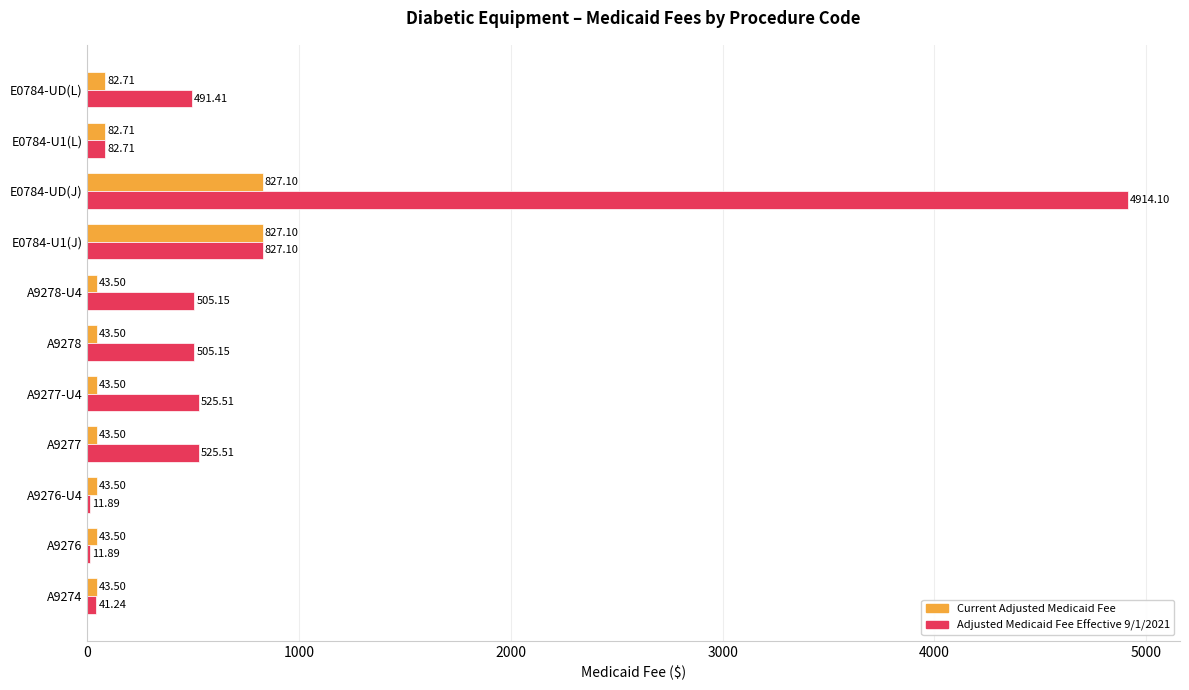

What is the sum of all Current Adjusted Medicaid Fee values?

2124.1